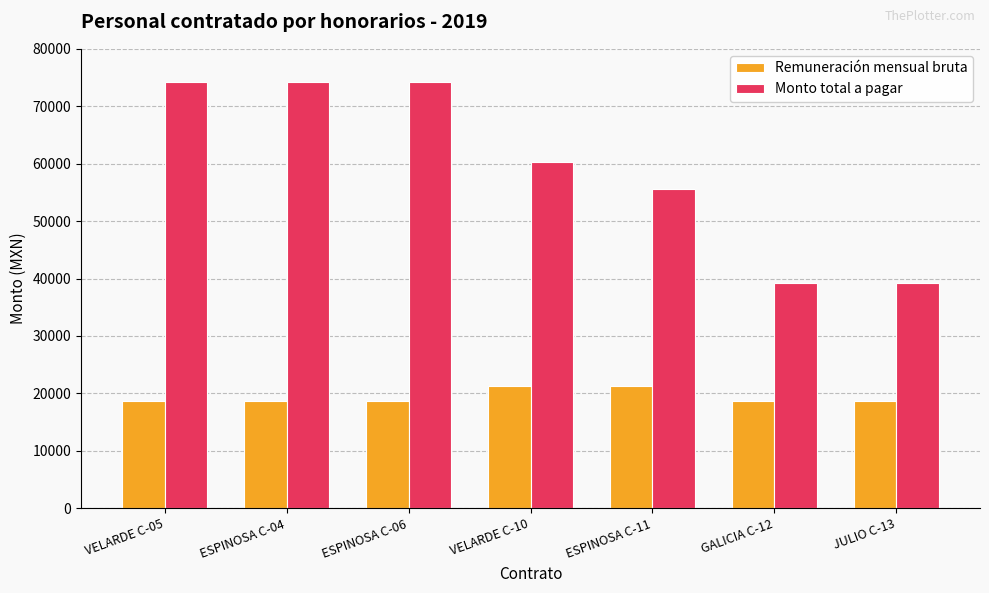

Reading right to left, what are all the values shown in this chart?

Remuneración mensual bruta: 18700.0	18700.0	21300.0	21300.0	18700.0	18700.0	18700.0
Monto total a pagar: 39266.8	39266.8	55665.1	60353.1	74176.7	74176.7	74176.7